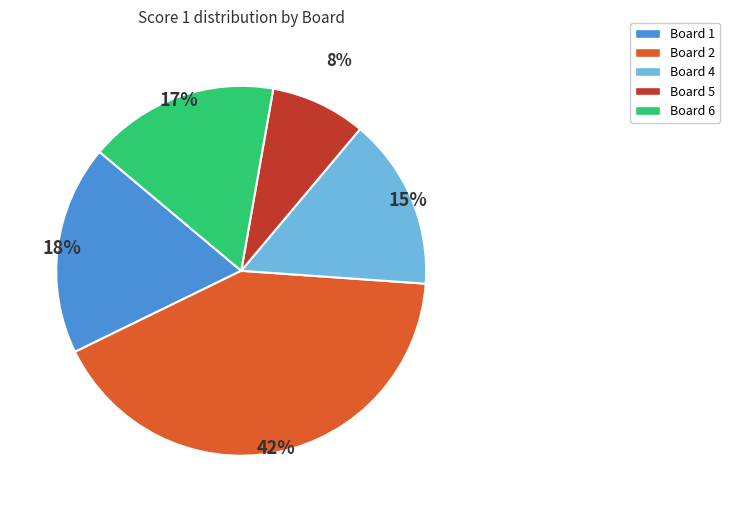

Which category has the smallest portion of the pie?

Board 5